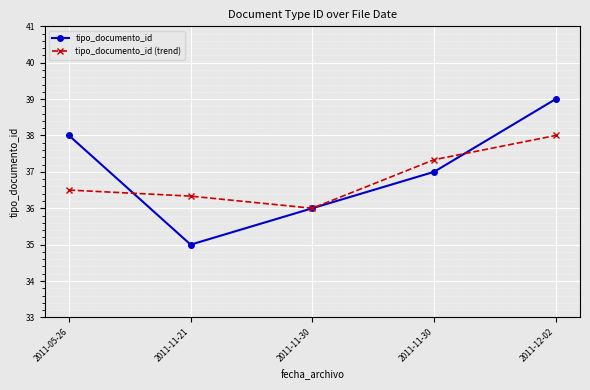

What is the sum of all tipo_documento_id (trend) values?

184.2